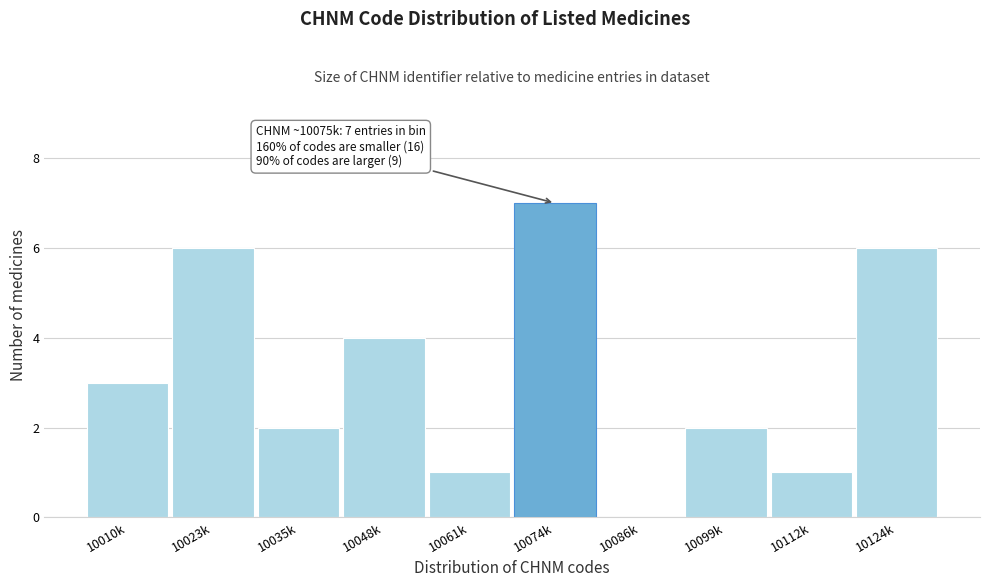

Reading right to left, extract all data points from this chart.

10124k=6	10112k=1	10099k=2	10086k=0	10074k=7	10061k=1	10048k=4	10035k=2	10023k=6	10010k=3